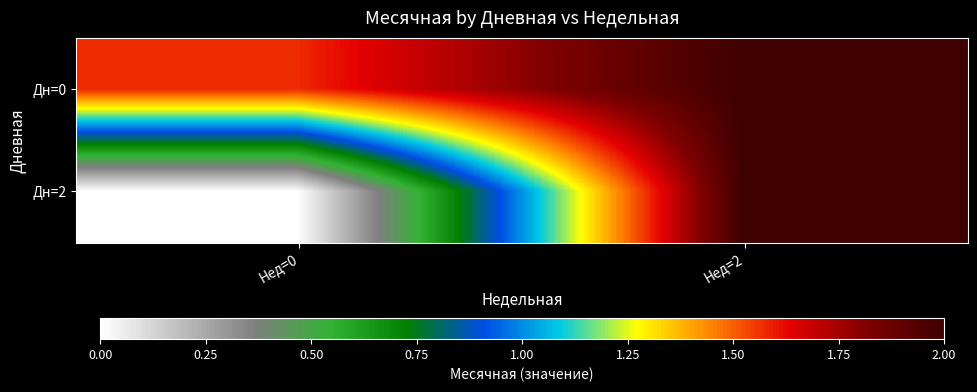

At which category is the sum across all series the highest?

Нед=2